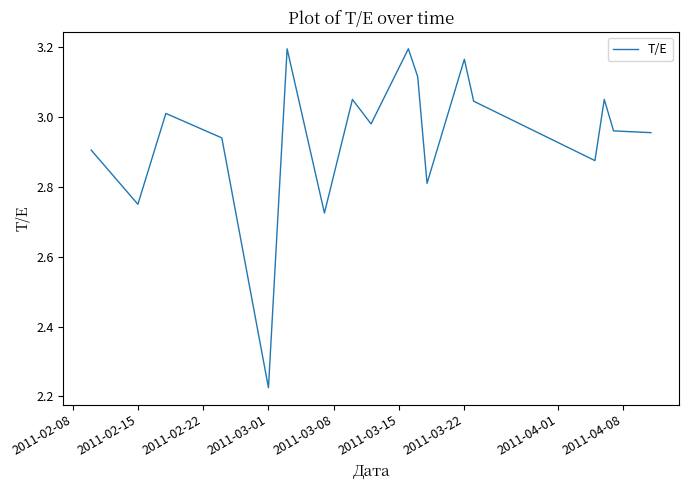

What is the difference between the maximum and minimum values?

1.0